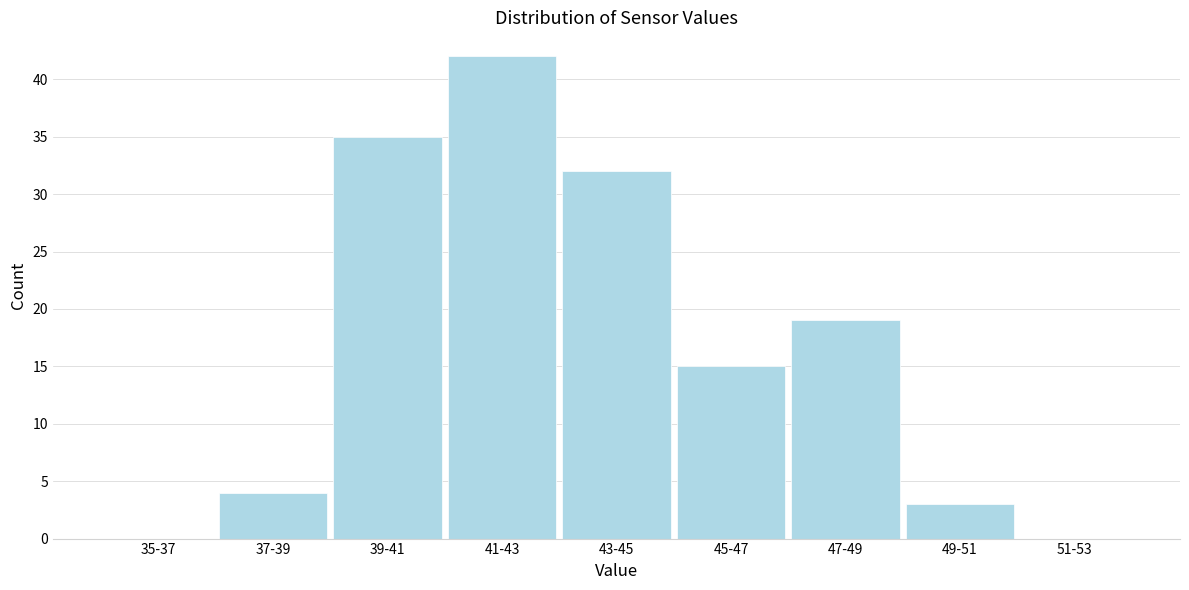

Reading left to right, list all the values displayed in this chart.

35-37=0	37-39=4	39-41=35	41-43=42	43-45=32	45-47=15	47-49=19	49-51=3	51-53=0